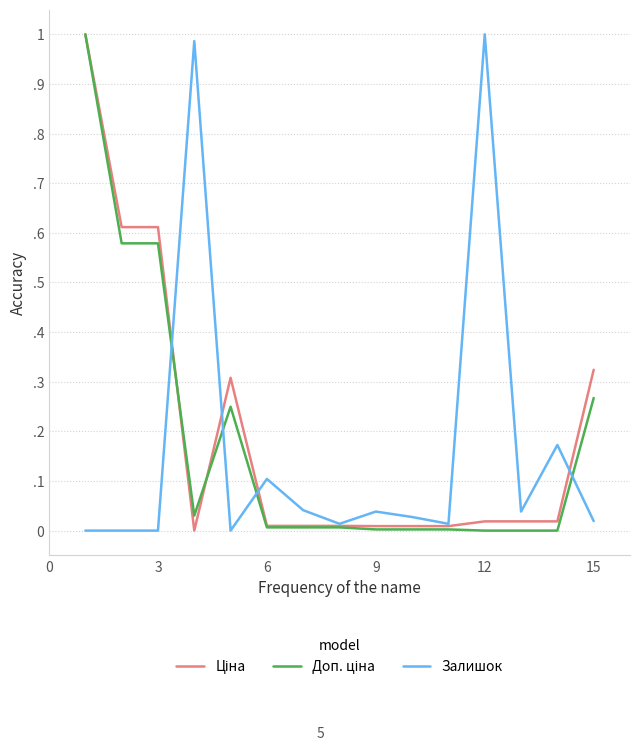

Is this an area chart (filled region under the line)?

No